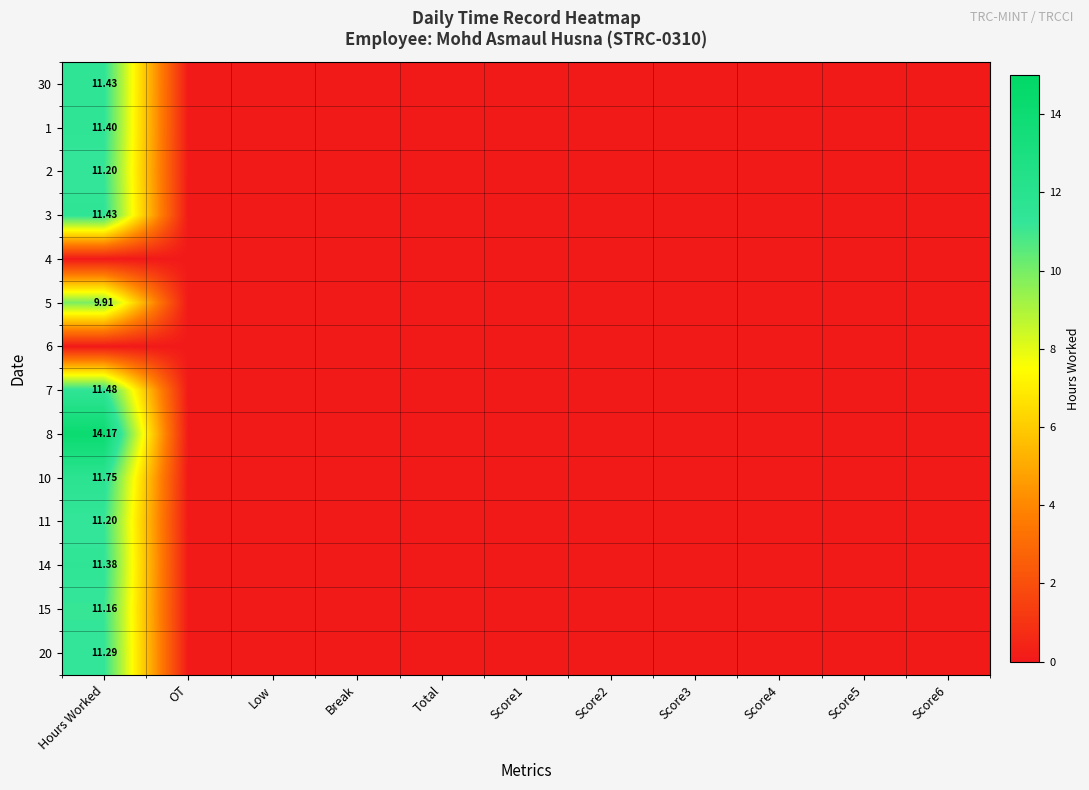

At Score6, list the series in order from largest to smallest.

30, 1, 2, 3, 4, 5, 6, 7, 8, 10, 11, 14, 15, 20